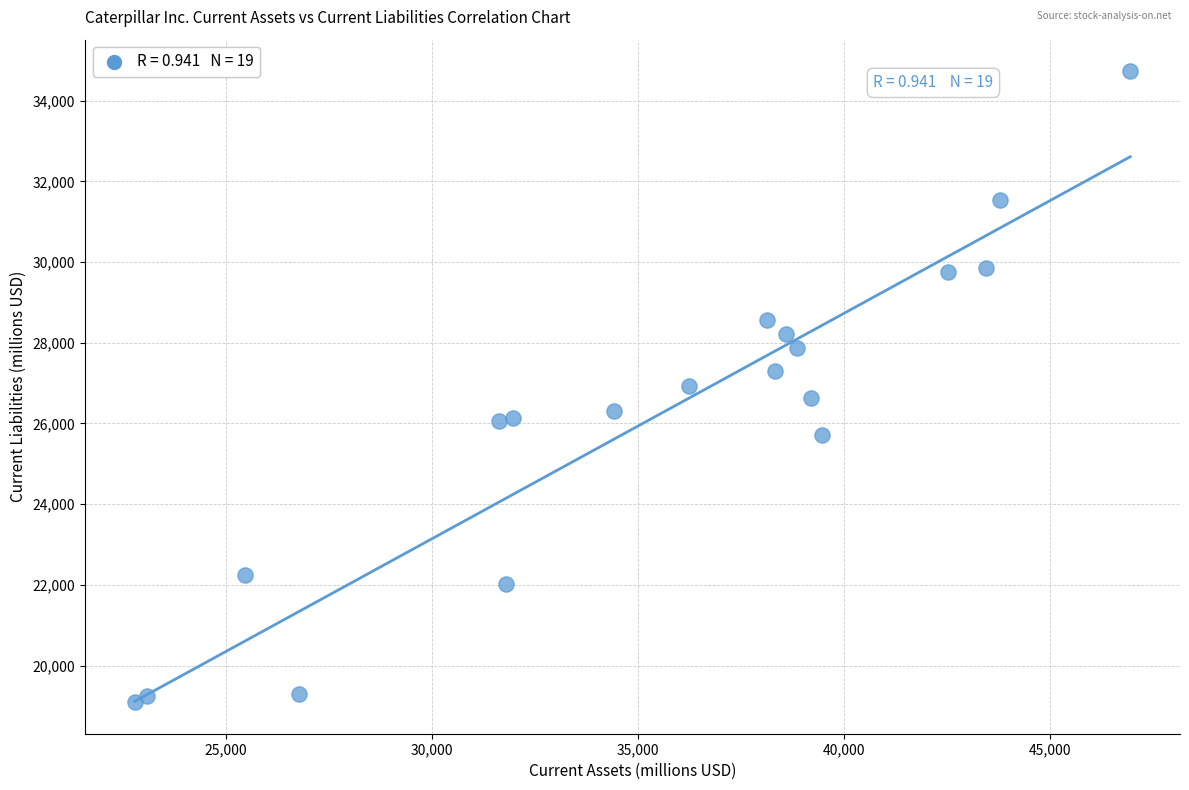

What is the range of Y values (max minus min)?

15636